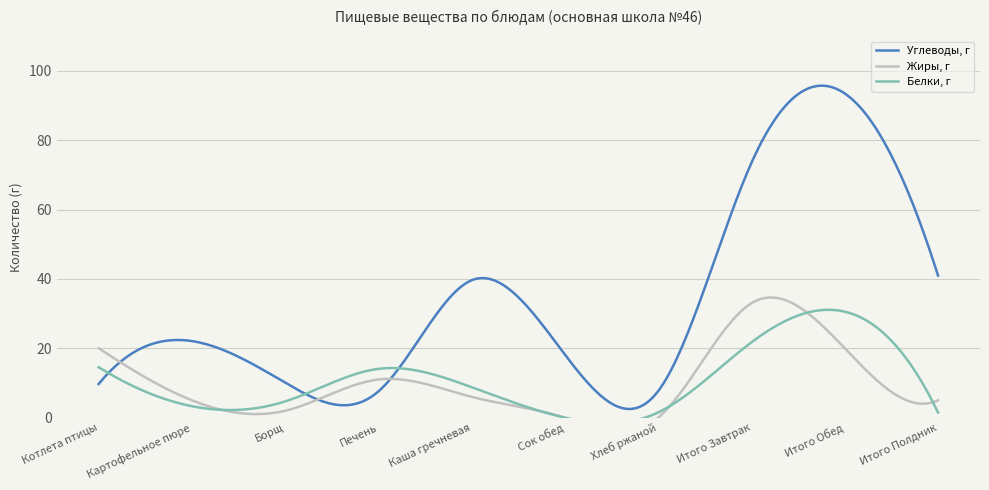

How many lines are shown in the chart?

3